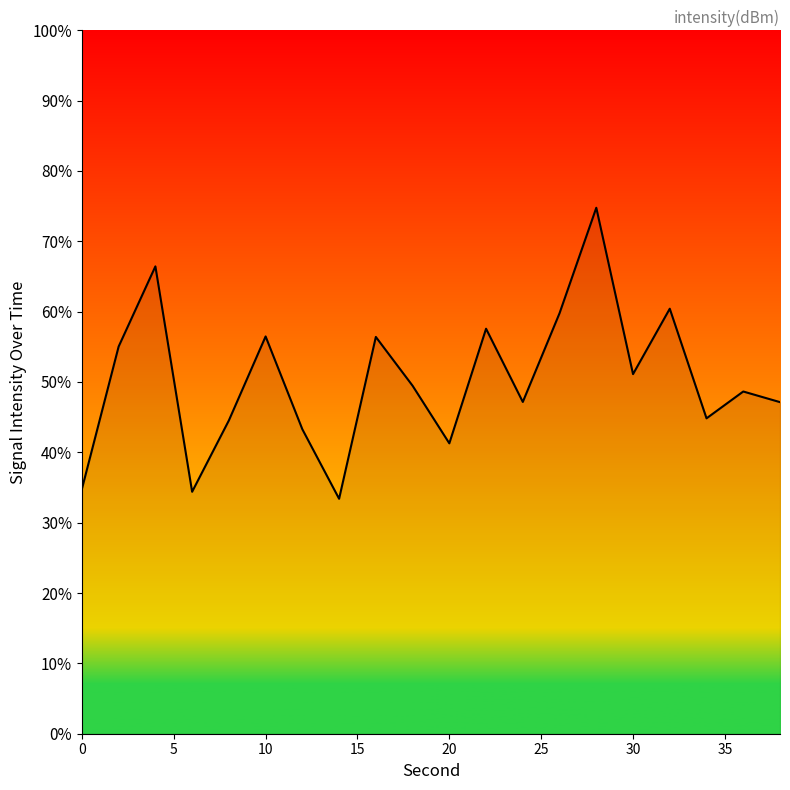

Count the number of categories in the chart.

20